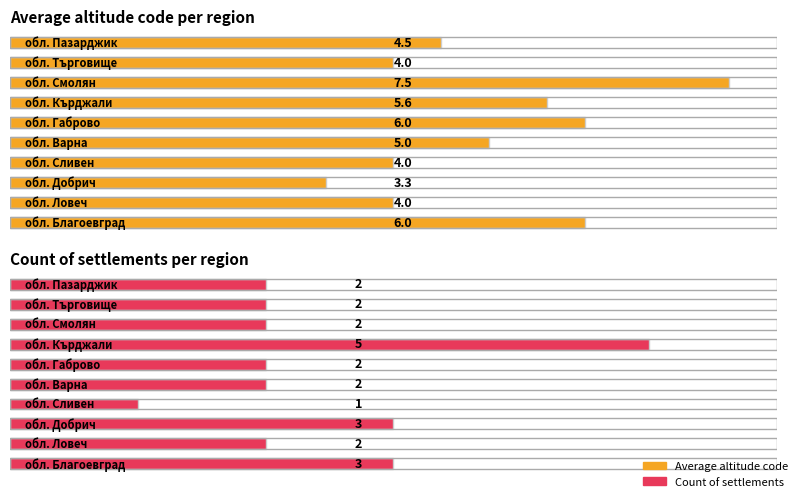

Which series has the widest spread of values?

Average altitude code